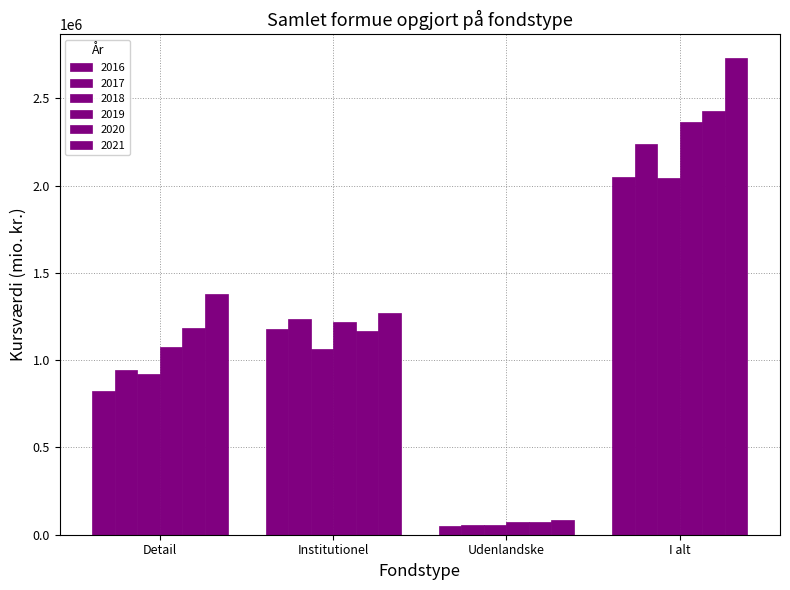

How many bars are there in each group?

6